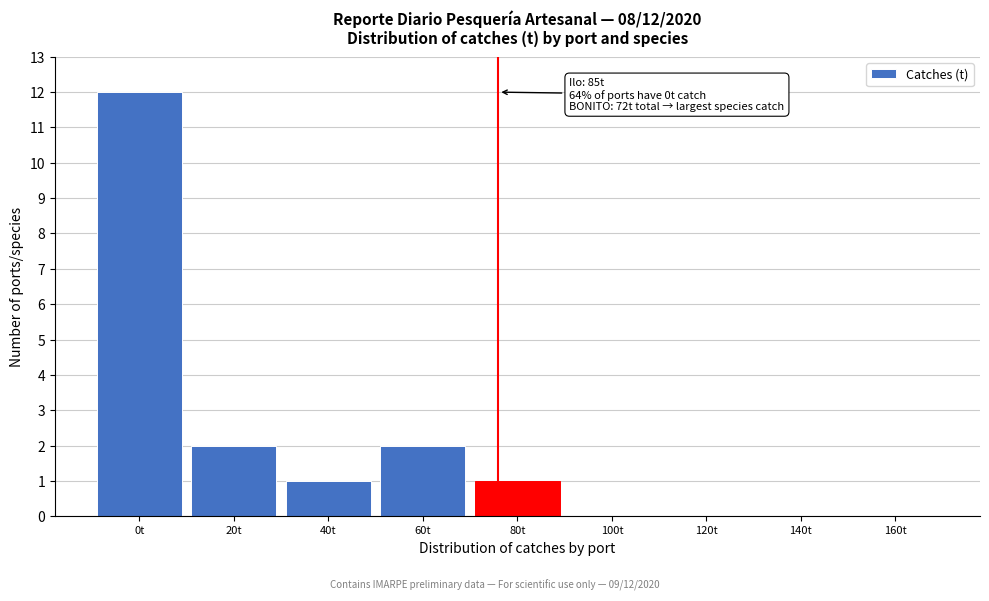

Reading left to right, transcribe all the data shown in this chart.

0t=12	20t=2	40t=1	60t=2	80t=1	100t=0	120t=0	140t=0	160t=0